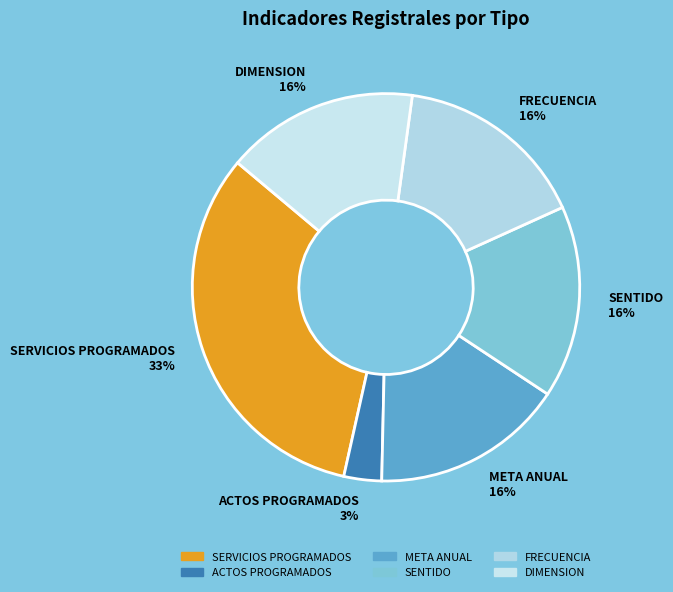

Combined, do DIMENSION and SENTIDO account for over 50%?

No